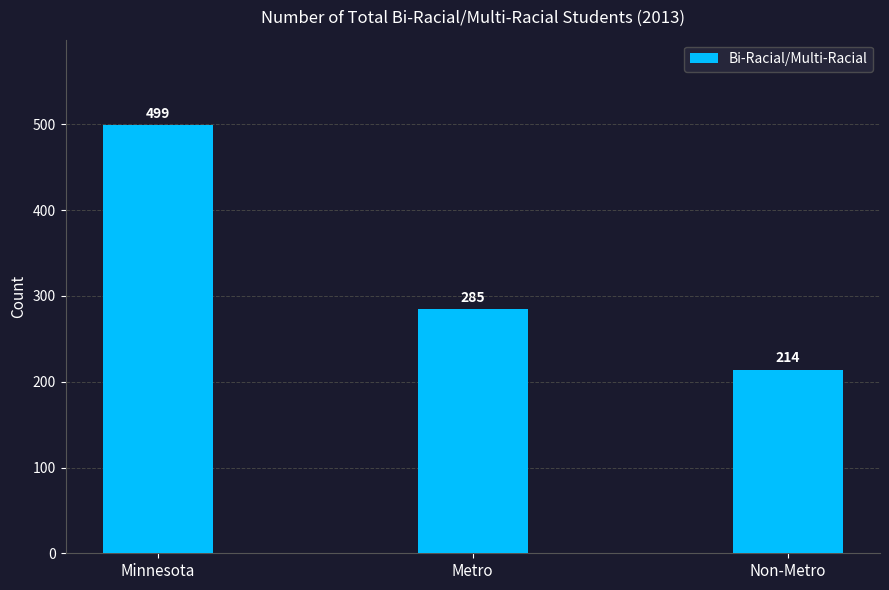

Where does the data first go above 285?

Minnesota